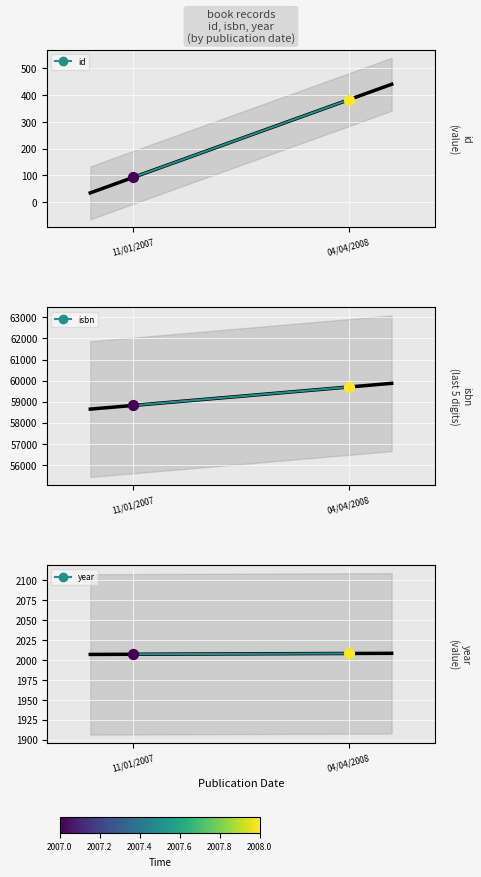

At how many categories does at least one series exceed 35037?

2